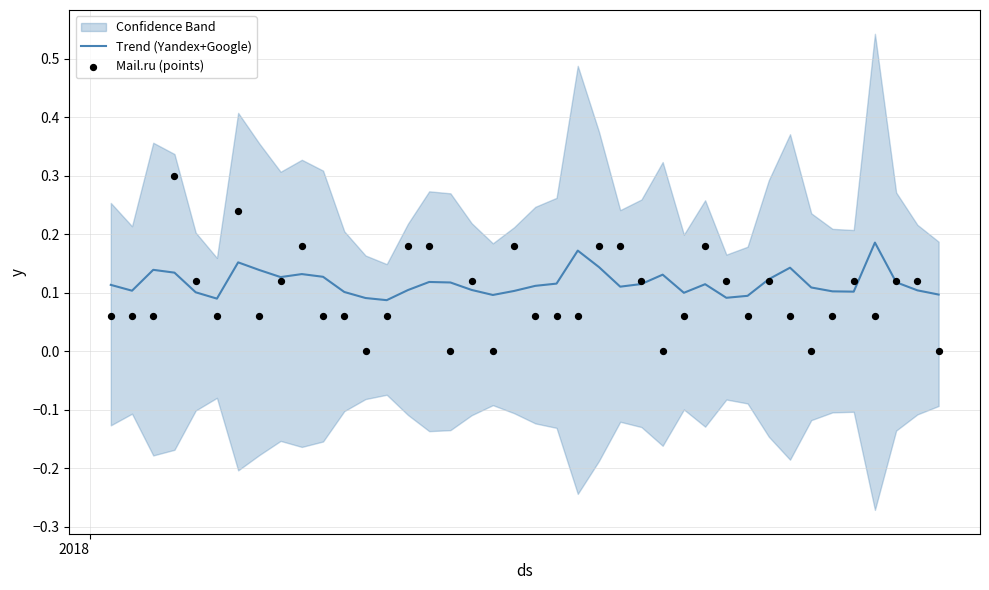

Which series has the largest Y range (max minus min)?

Mail.ru (points)